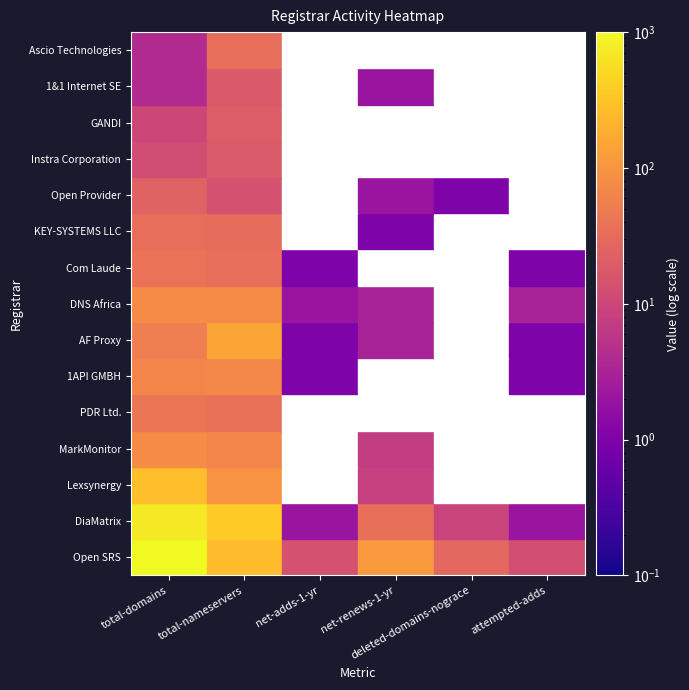

How many data points does each series have?

6